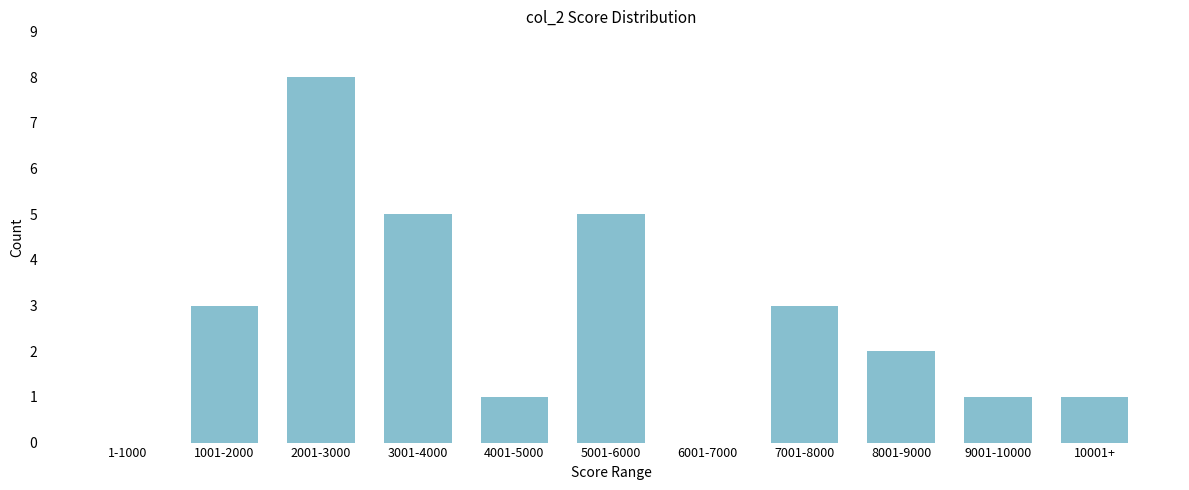

Reading left to right, transcribe all the data shown in this chart.

1-1000=0	1001-2000=3	2001-3000=8	3001-4000=5	4001-5000=1	5001-6000=5	6001-7000=0	7001-8000=3	8001-9000=2	9001-10000=1	10001+=1